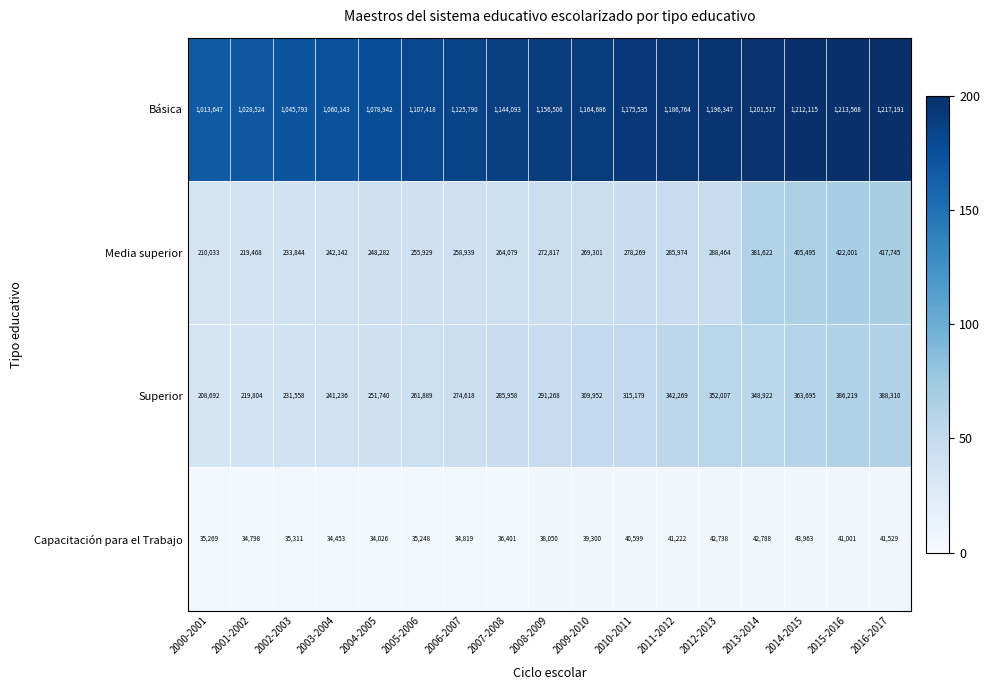

What is the difference between the highest and lowest values at 2007-2008?

1107692